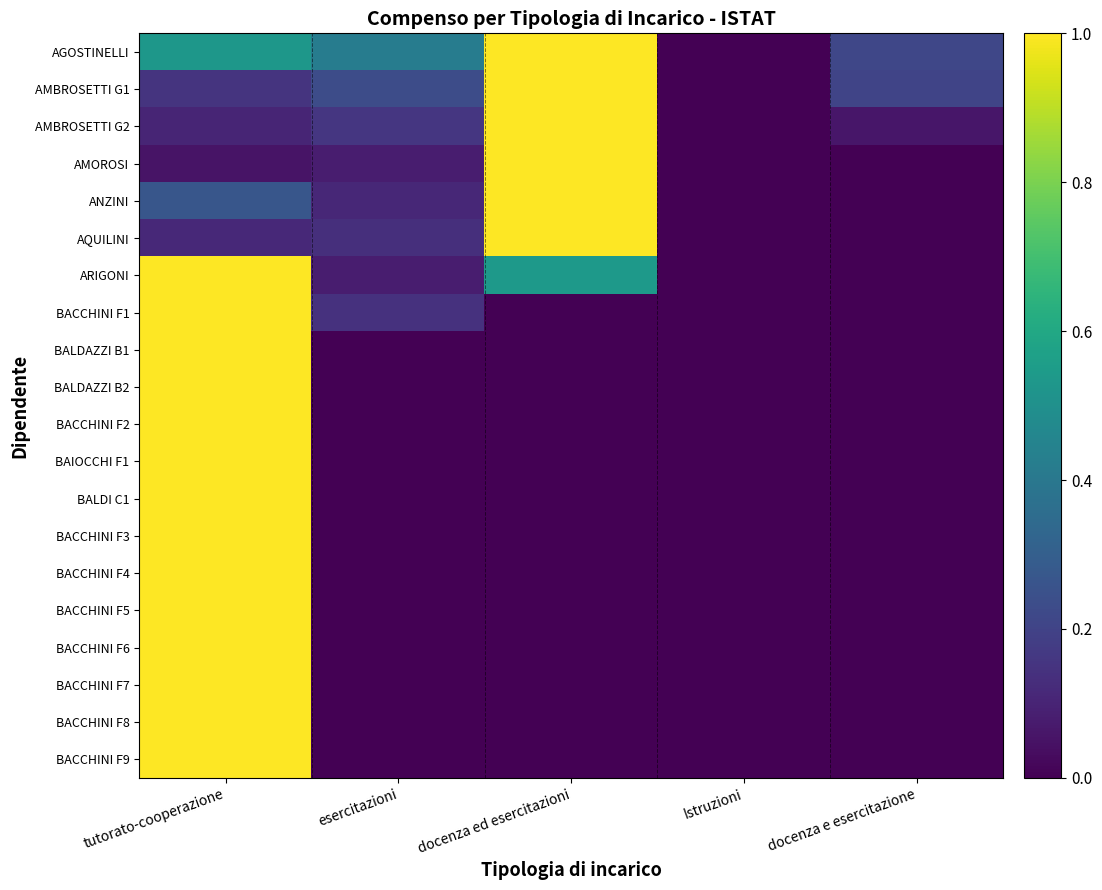

Reading left to right, transcribe all the data shown in this chart.

AGOSTINELLI: tutorato-cooperazione=0.5	esercitazioni=0.4	docenza ed esercitazioni=1.0	Istruzioni=0.0	docenza e esercitazione=0.2
AMBROSETTI G1: tutorato-cooperazione=0.2	esercitazioni=0.2	docenza ed esercitazioni=1.0	Istruzioni=0.0	docenza e esercitazione=0.2
AMBROSETTI G2: tutorato-cooperazione=0.1	esercitazioni=0.2	docenza ed esercitazioni=1.0	Istruzioni=0.0	docenza e esercitazione=0.1
AMOROSI: tutorato-cooperazione=0.1	esercitazioni=0.1	docenza ed esercitazioni=1.0	Istruzioni=0.0	docenza e esercitazione=0.0
ANZINI: tutorato-cooperazione=0.3	esercitazioni=0.1	docenza ed esercitazioni=1.0	Istruzioni=0.0	docenza e esercitazione=0.0
AQUILINI: tutorato-cooperazione=0.1	esercitazioni=0.1	docenza ed esercitazioni=1.0	Istruzioni=0.0	docenza e esercitazione=0.0
ARIGONI: tutorato-cooperazione=1.0	esercitazioni=0.1	docenza ed esercitazioni=0.5	Istruzioni=0.0	docenza e esercitazione=0.0
BACCHINI F1: tutorato-cooperazione=1.0	esercitazioni=0.1	docenza ed esercitazioni=0.0	Istruzioni=0.0	docenza e esercitazione=0.0
BALDAZZI B1: tutorato-cooperazione=1.0	esercitazioni=0.0	docenza ed esercitazioni=0.0	Istruzioni=0.0	docenza e esercitazione=0.0
BALDAZZI B2: tutorato-cooperazione=1.0	esercitazioni=0.0	docenza ed esercitazioni=0.0	Istruzioni=0.0	docenza e esercitazione=0.0
BACCHINI F2: tutorato-cooperazione=1.0	esercitazioni=0.0	docenza ed esercitazioni=0.0	Istruzioni=0.0	docenza e esercitazione=0.0
BAIOCCHI F1: tutorato-cooperazione=1.0	esercitazioni=0.0	docenza ed esercitazioni=0.0	Istruzioni=0.0	docenza e esercitazione=0.0
BALDI C1: tutorato-cooperazione=1.0	esercitazioni=0.0	docenza ed esercitazioni=0.0	Istruzioni=0.0	docenza e esercitazione=0.0
BACCHINI F3: tutorato-cooperazione=1.0	esercitazioni=0.0	docenza ed esercitazioni=0.0	Istruzioni=0.0	docenza e esercitazione=0.0
BACCHINI F4: tutorato-cooperazione=1.0	esercitazioni=0.0	docenza ed esercitazioni=0.0	Istruzioni=0.0	docenza e esercitazione=0.0
BACCHINI F5: tutorato-cooperazione=1.0	esercitazioni=0.0	docenza ed esercitazioni=0.0	Istruzioni=0.0	docenza e esercitazione=0.0
BACCHINI F6: tutorato-cooperazione=1.0	esercitazioni=0.0	docenza ed esercitazioni=0.0	Istruzioni=0.0	docenza e esercitazione=0.0
BACCHINI F7: tutorato-cooperazione=1.0	esercitazioni=0.0	docenza ed esercitazioni=0.0	Istruzioni=0.0	docenza e esercitazione=0.0
BACCHINI F8: tutorato-cooperazione=1.0	esercitazioni=0.0	docenza ed esercitazioni=0.0	Istruzioni=0.0	docenza e esercitazione=0.0
BACCHINI F9: tutorato-cooperazione=1.0	esercitazioni=0.0	docenza ed esercitazioni=0.0	Istruzioni=0.0	docenza e esercitazione=0.0